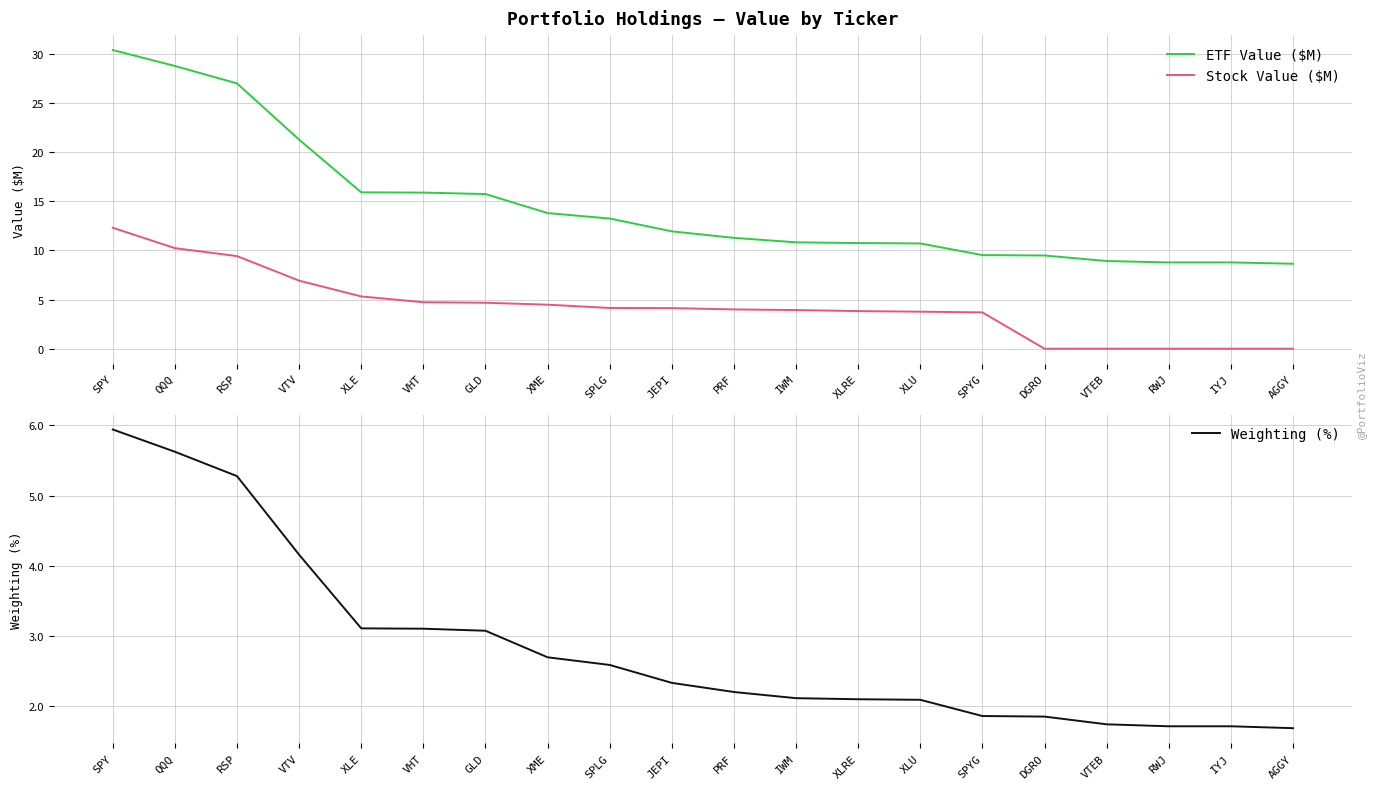

The ETF Value ($M) series shows 20.0 at PRF. True or false?

False